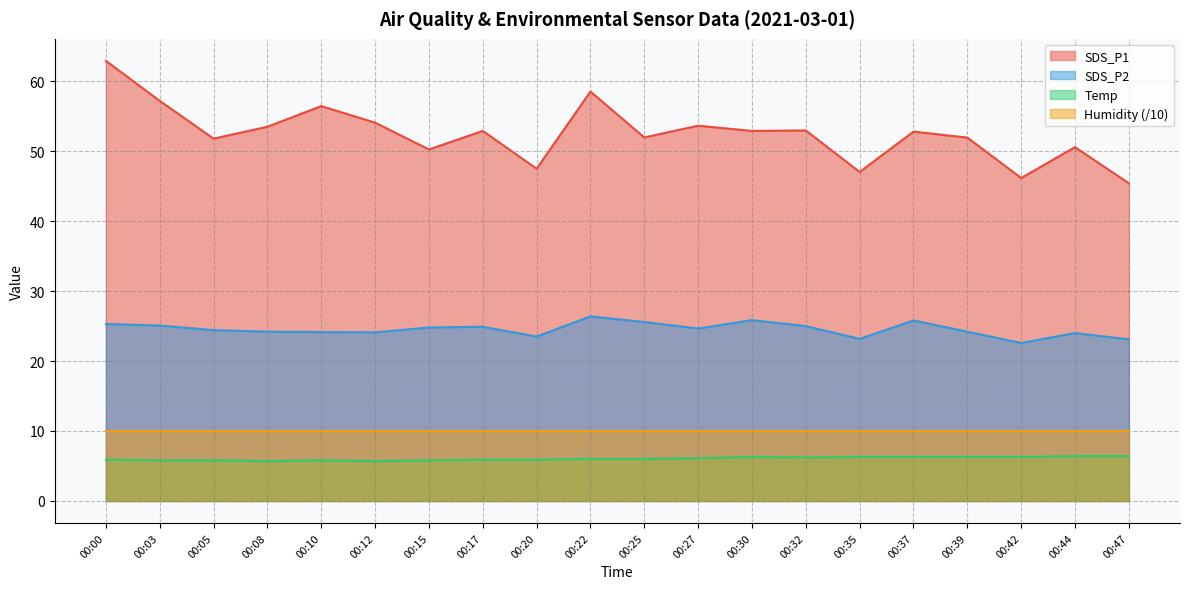

What is the difference between the maximum and minimum values in the SDS_P1 series?

17.5